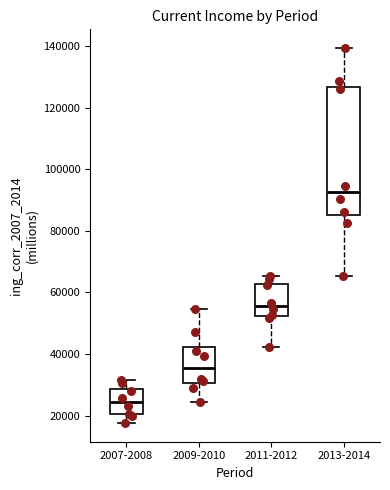

Reading left to right, transcribe this box plot: for each box, give where its median line is, the range the box spans, and where its two whiskers end, as read against the y-axis. The values are not printed on the chart, so give them approximately, as read against the axis.

2007-2008: median 24000, box 20000 to 28000, whiskers 18000 to 32000
2009-2010: median 36000, box 30000 to 42000, whiskers 24000 to 54000
2011-2012: median 56000, box 52000 to 62000, whiskers 42000 to 66000
2013-2014: median 92000, box 86000 to 126000, whiskers 66000 to 140000